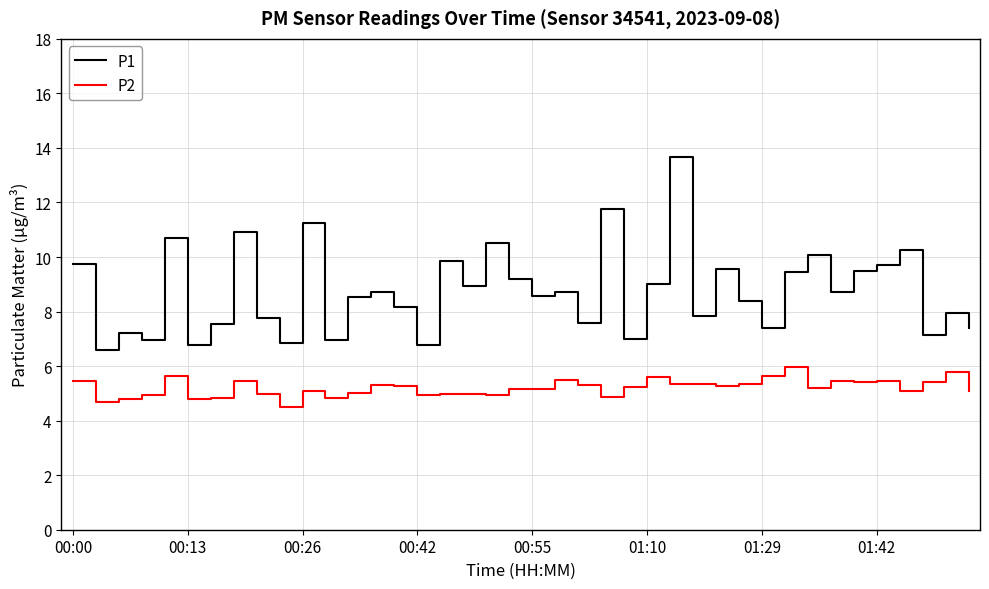

True or false: P1 and P2 cross at least once.

False